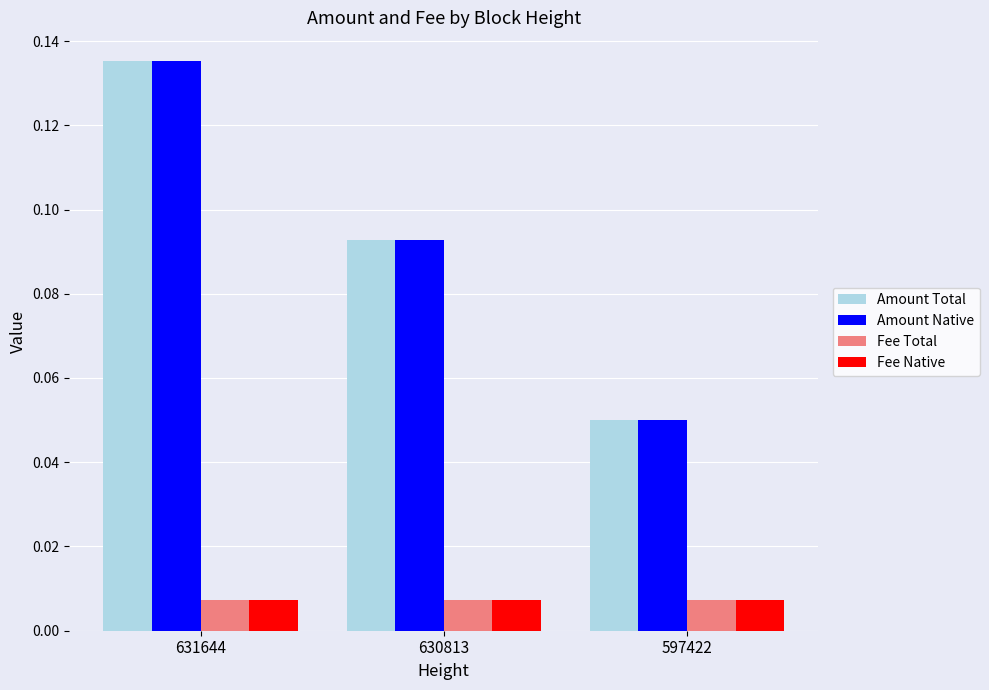

The value of Amount Native at 630813 is 0.0. True or false?

False